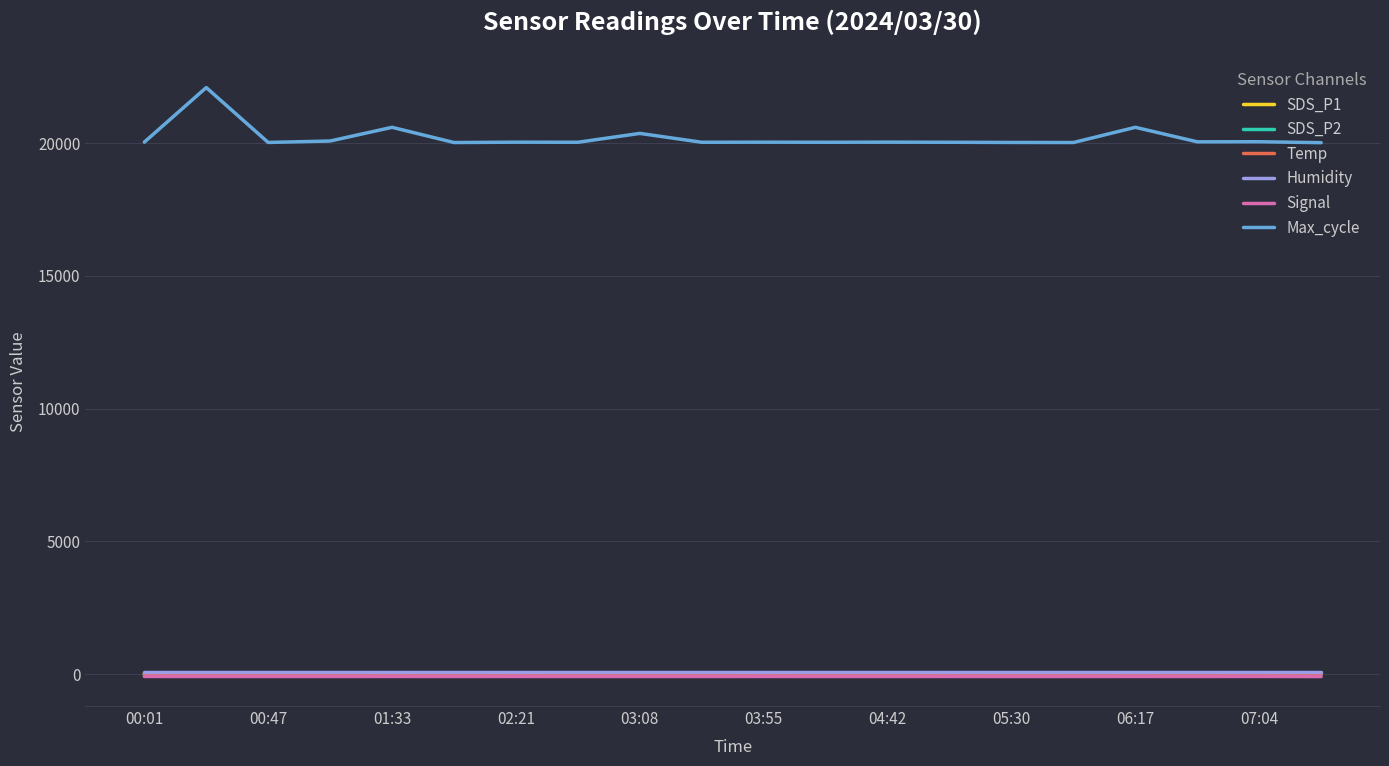

Does the chart have visible grid lines?

Yes